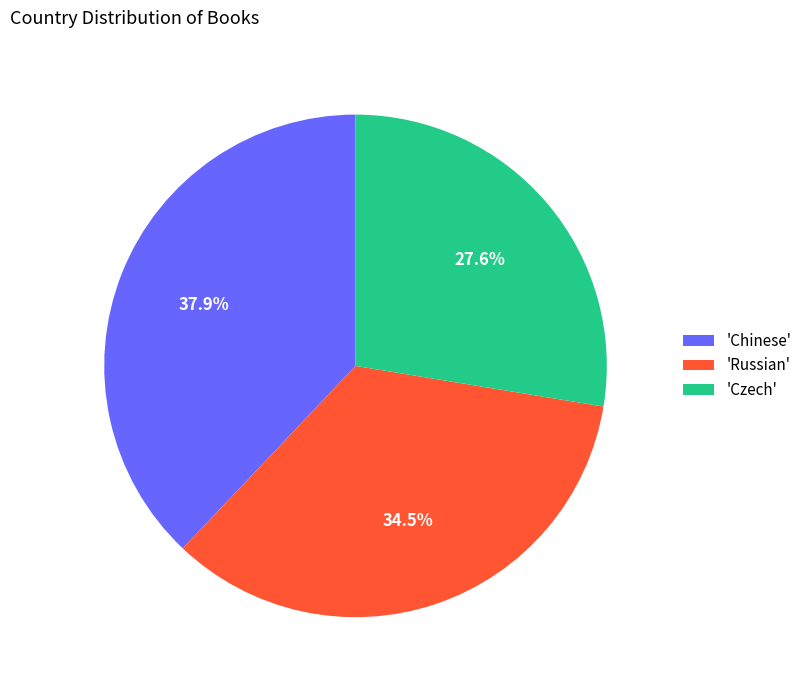

What is the largest slice in the pie chart?

'Chinese'